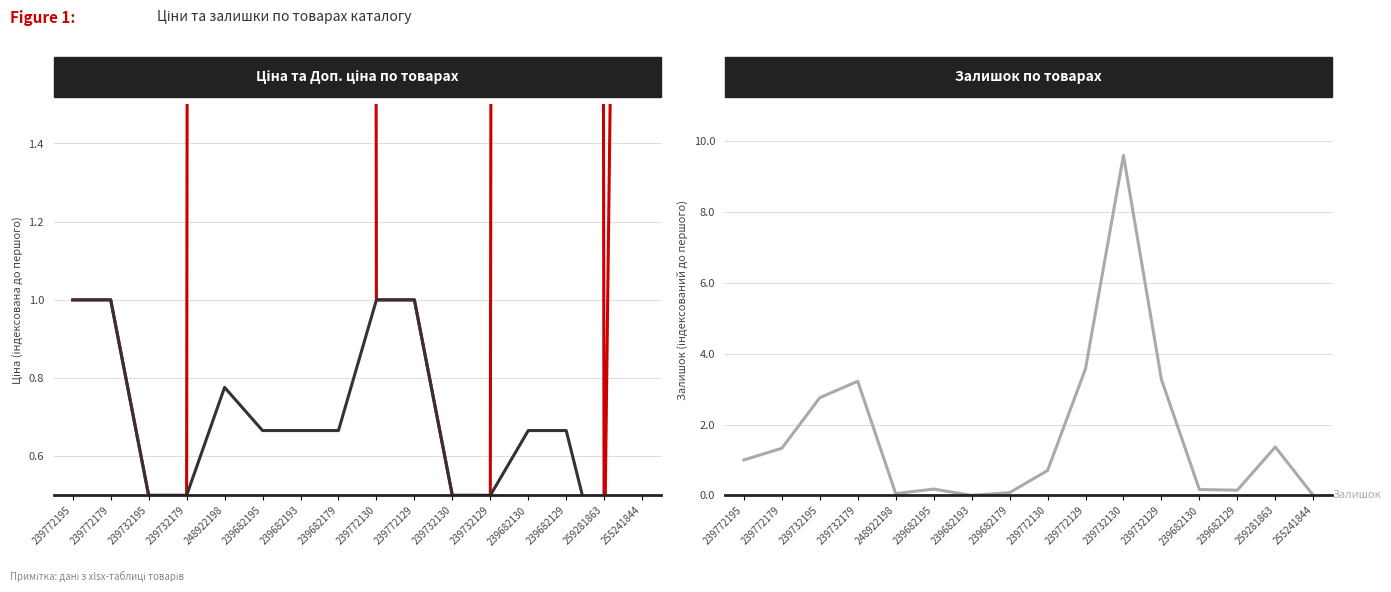

True or false: Доп. ціна has a value of 0.2 at 239732129.

False